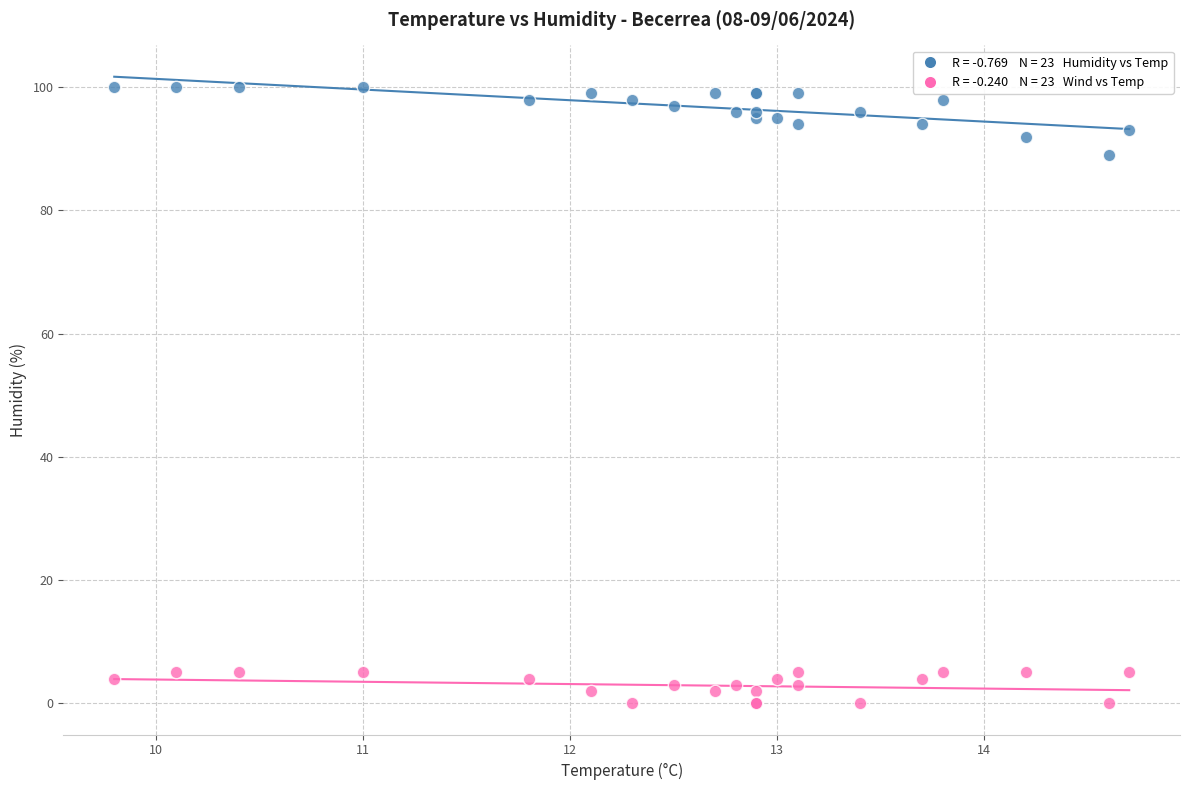

Across all series, what Y value is closest to 50?

89